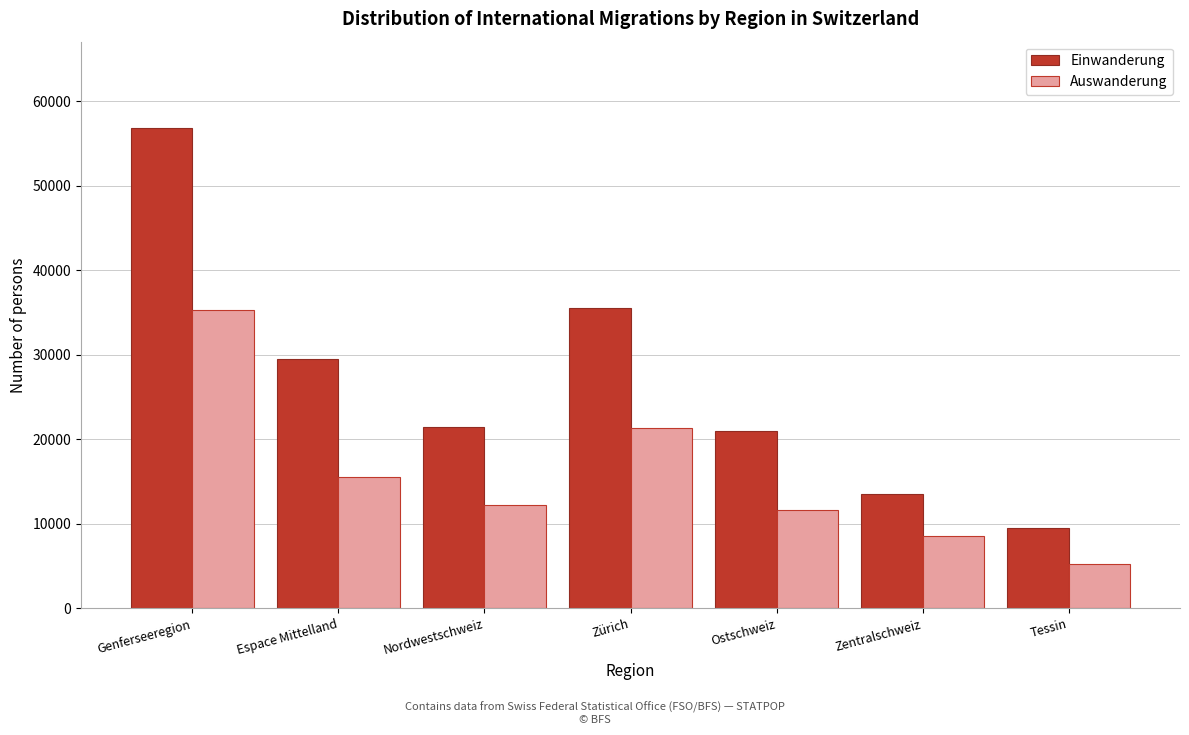

Reading left to right, list all the values displayed in this chart.

Einwanderung: Genferseeregion=56796	Espace Mittelland=29467	Nordwestschweiz=21427	Zürich=35578	Ostschweiz=20953	Zentralschweiz=13579	Tessin=9523
Auswanderung: Genferseeregion=35297	Espace Mittelland=15514	Nordwestschweiz=12177	Zürich=21350	Ostschweiz=11619	Zentralschweiz=8589	Tessin=5296